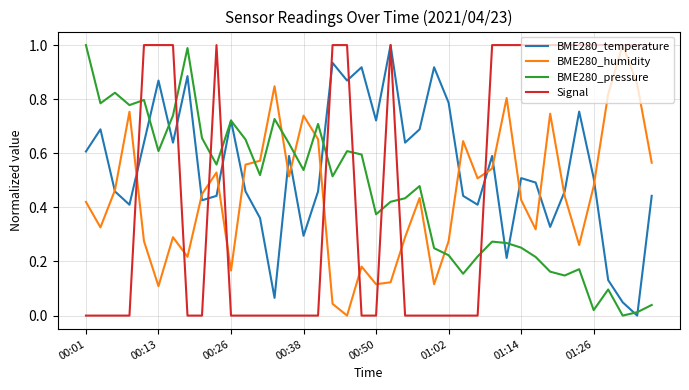

Which series has the largest total across all categories?

BME280_temperature